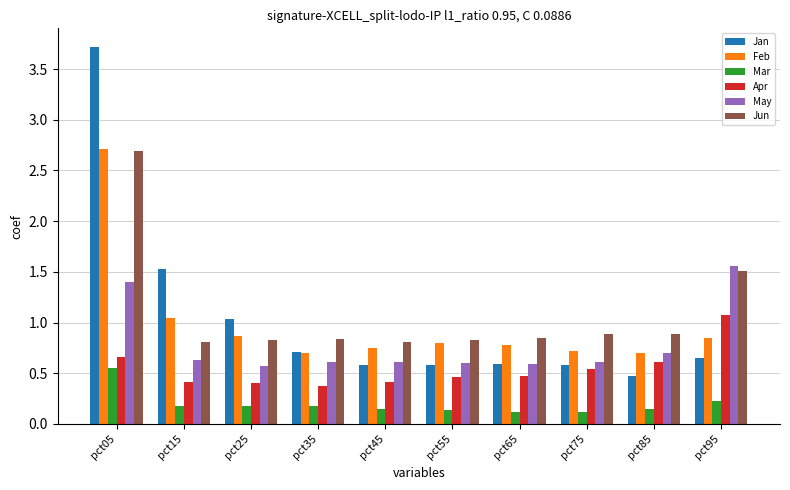

What is the difference between the second highest and minimum values in the Apr series?

0.3